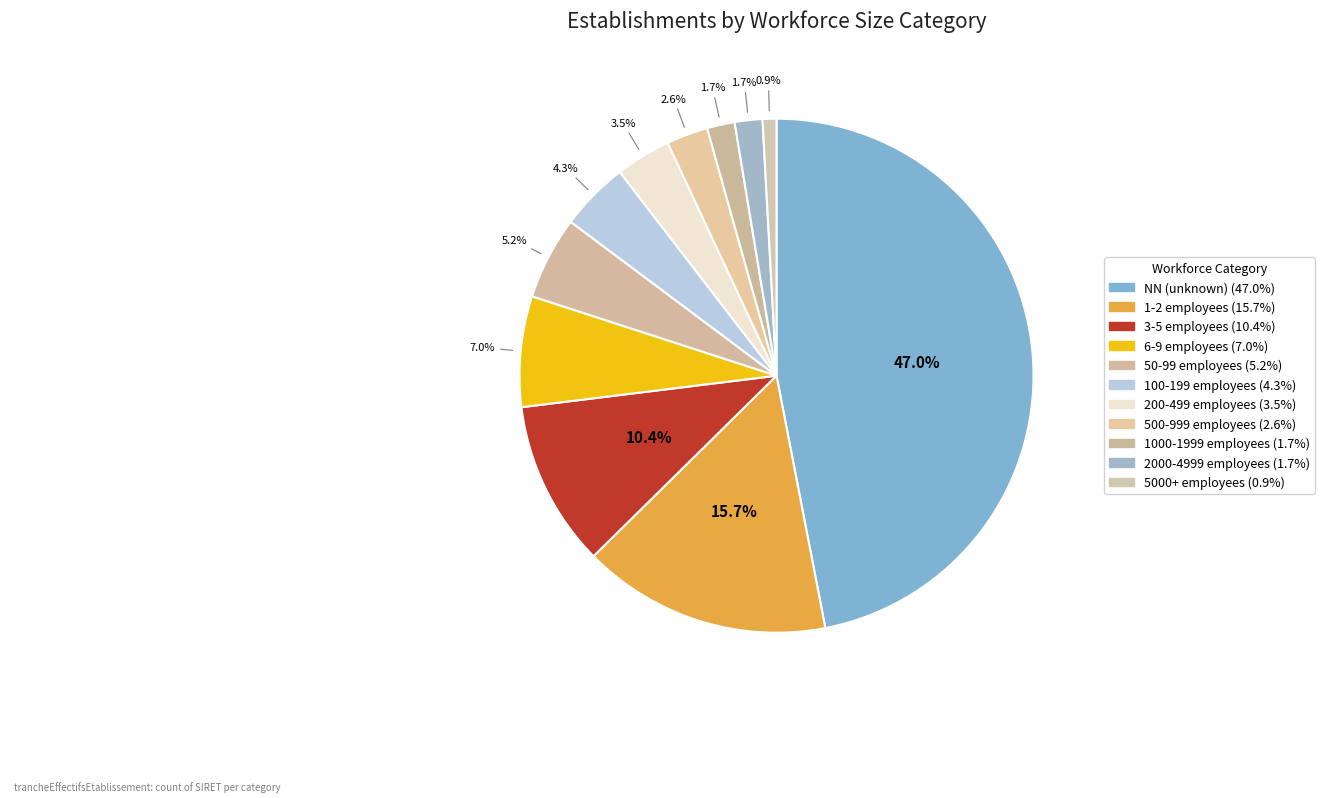

Rank the categories by value from lowest to highest.

41, 31, 32, 22, 21, 12, 11, 03, 02, 01, NN